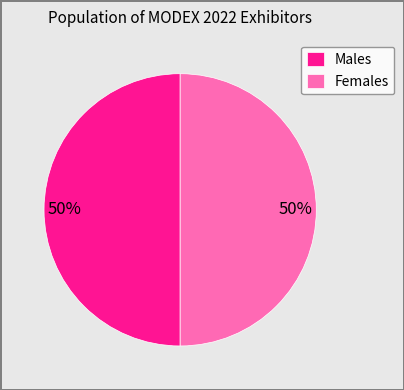

To the nearest percent, what portion does Males represent?

50%